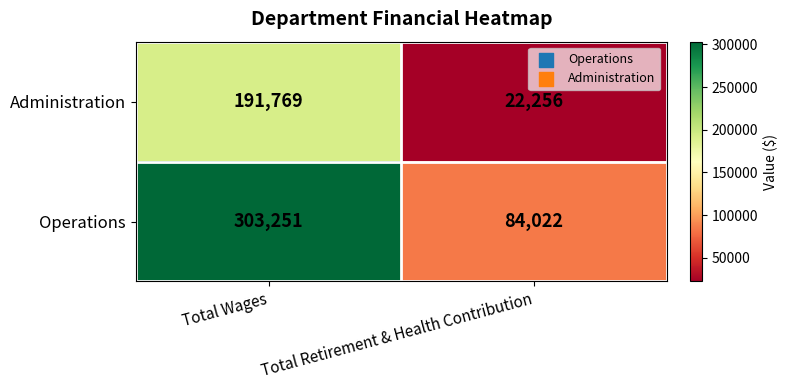

What is the difference between the highest and lowest values at Total Retirement & Health Contribution?

61766